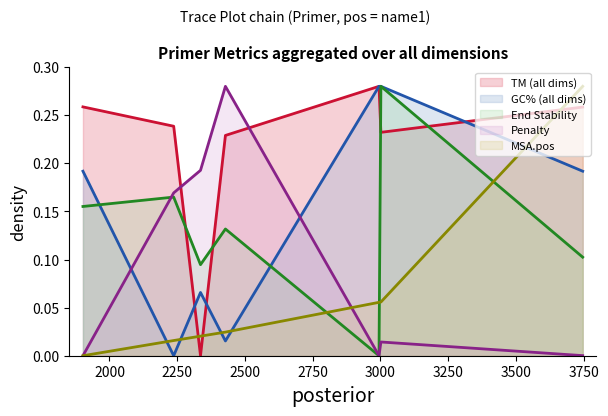

At how many categories does at least one series exceed 0?

7